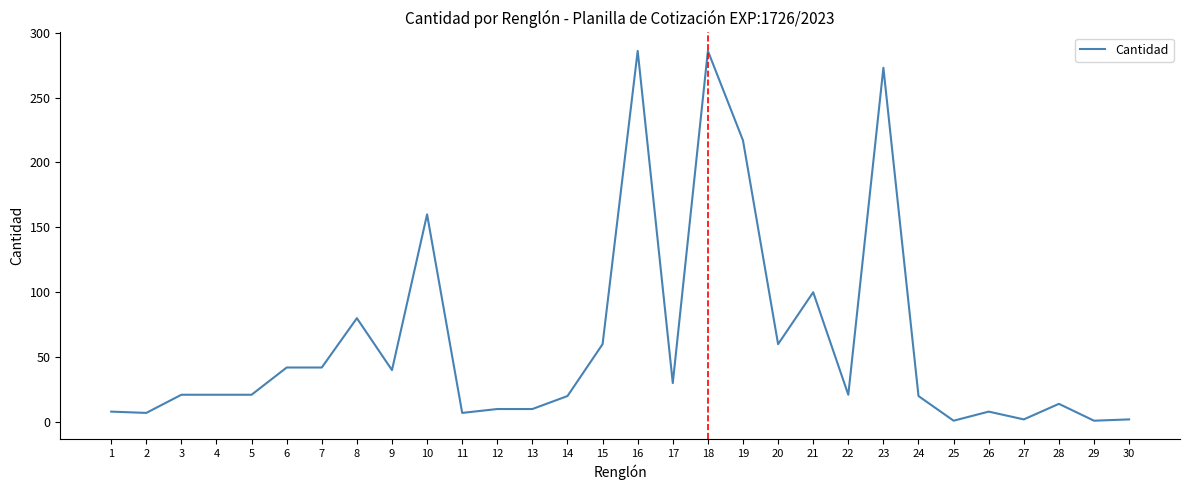

How many lines are shown in the chart?

1